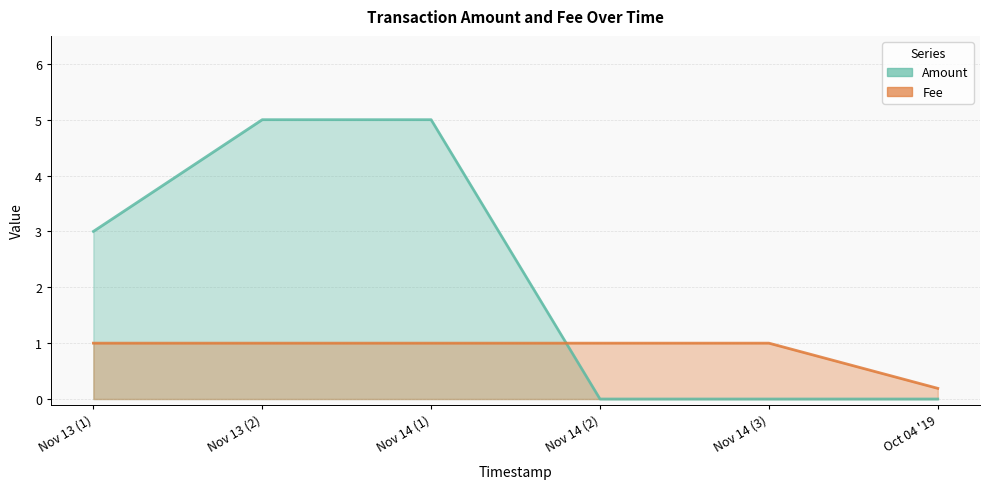

Is the value of Amount at Nov 14 (2) greater than the value of Fee at Oct 04 '19?

No